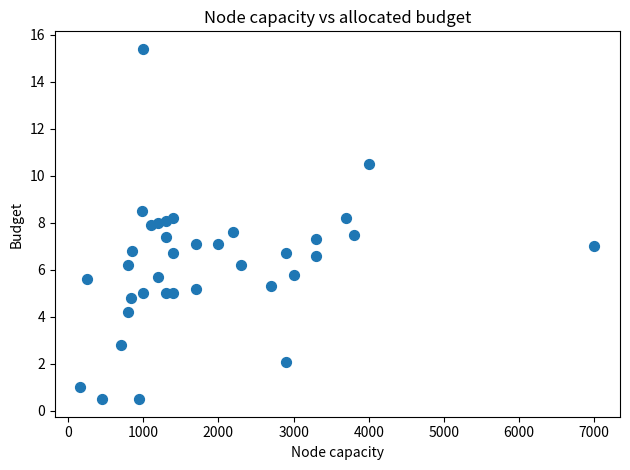

What is the range of Y values (max minus min)?

14.9